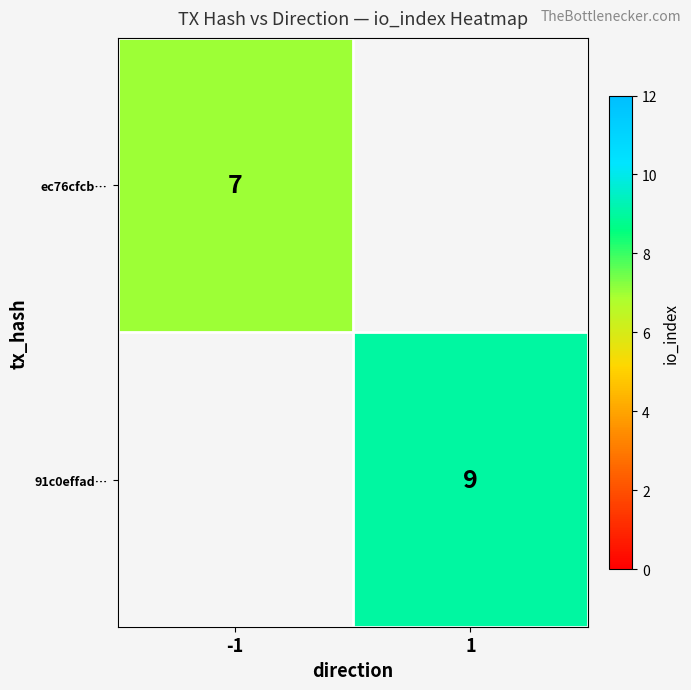

At which category does the chart reach its minimum across all series?

-1